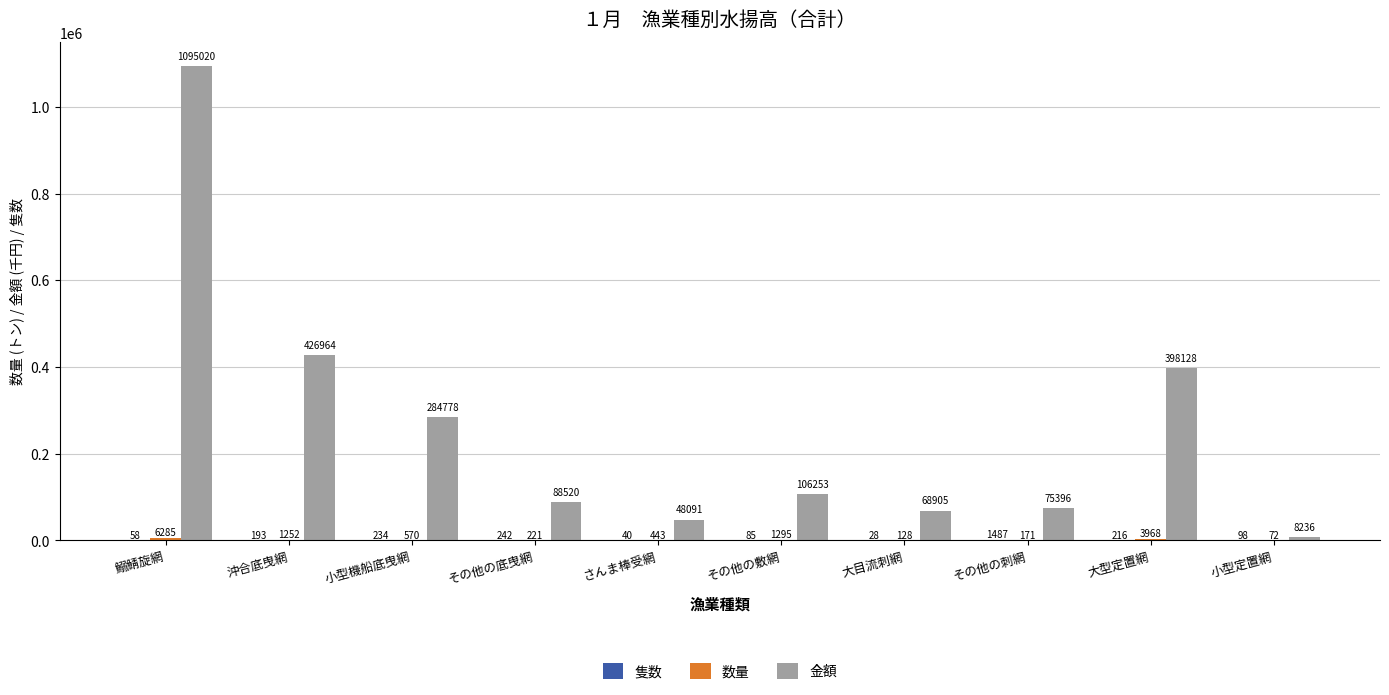

How many groups of bars are there?

10